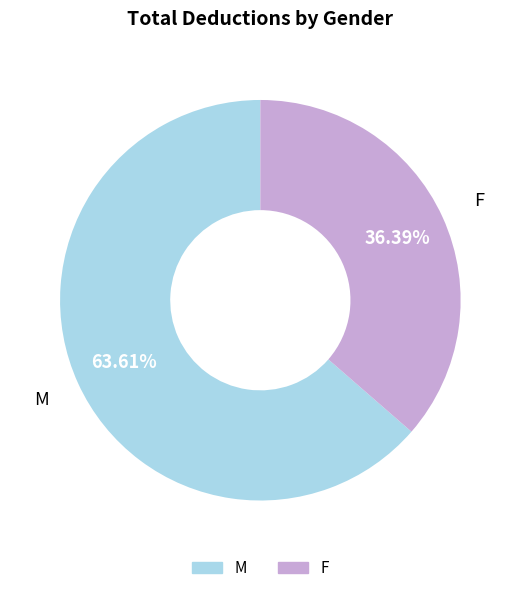

What is the largest slice in the pie chart?

M